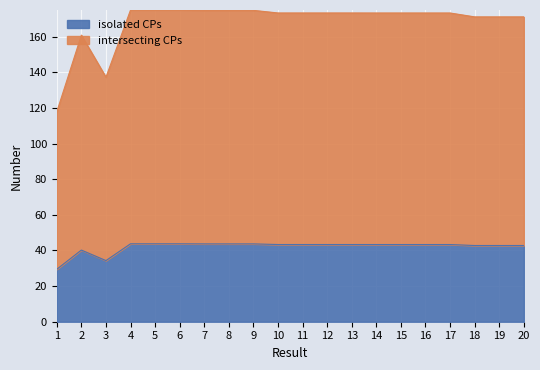

Where is isolated CPs nearest to the value 36?

3